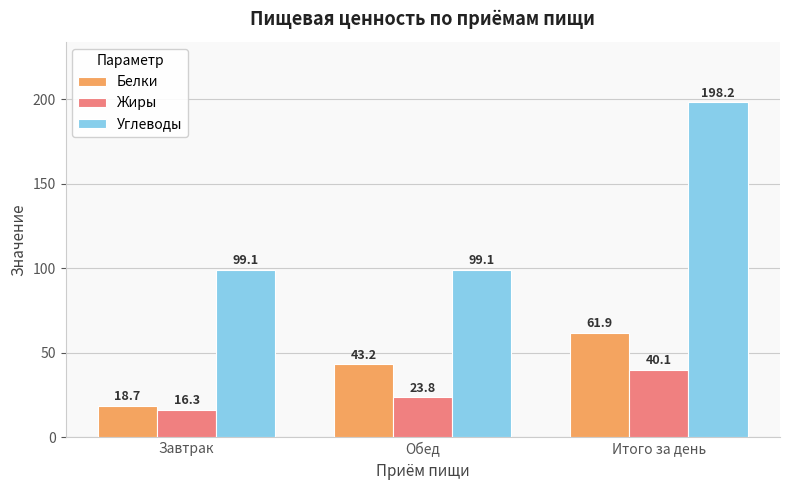

Where does the Жиры series first go above 23?

Обед